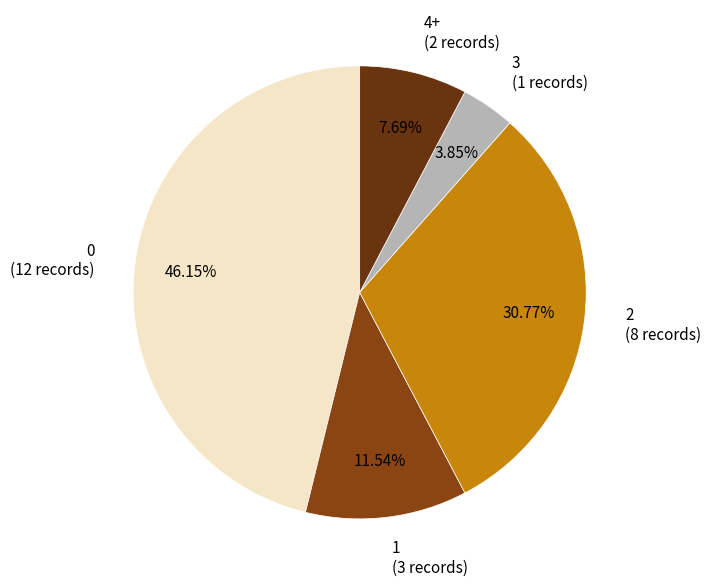

Does any single category account for the majority?

No